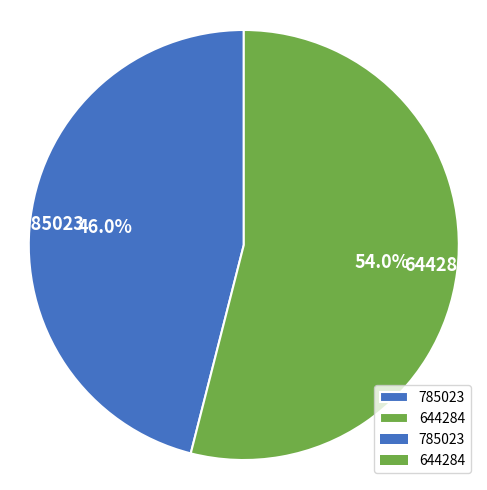

How many segments does this pie chart have?

2